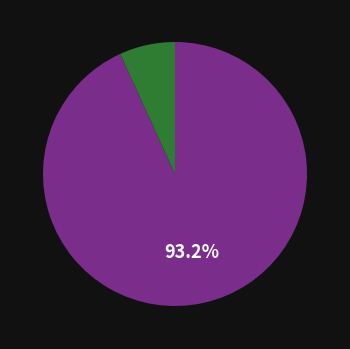

Does any single category account for the majority?

Yes